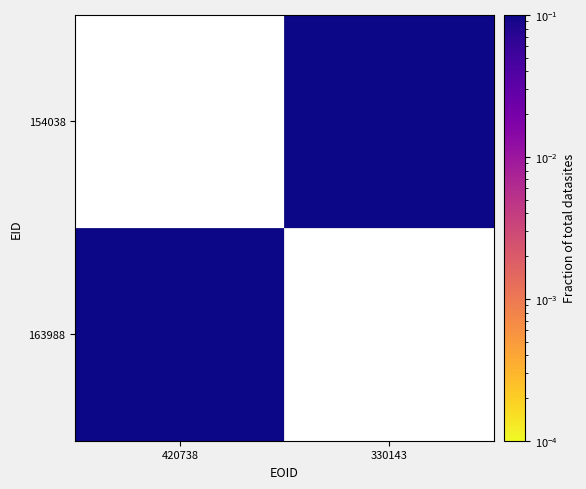

Count the number of data series in this chart.

2